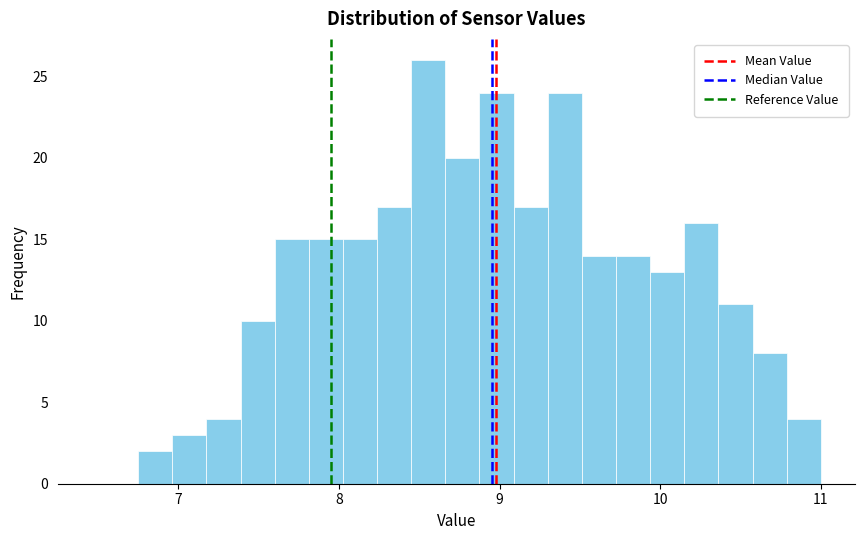

Read against the x-axis, roughly where is the centre of the tallest bar?

8.6